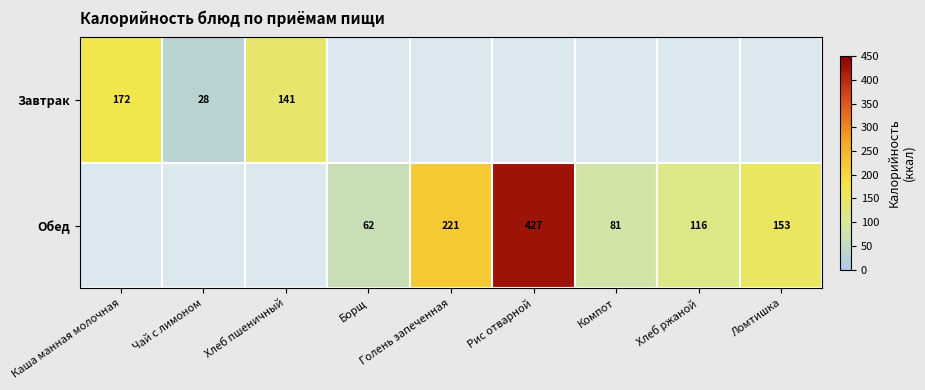

How many distinct data groups are displayed?

2